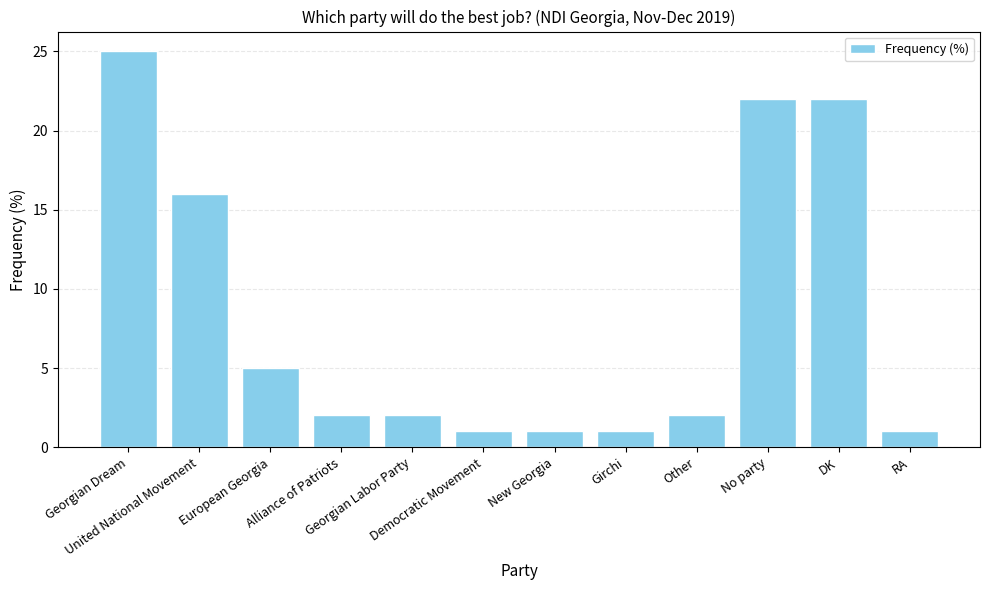

What is the difference between the maximum and second lowest values?

24